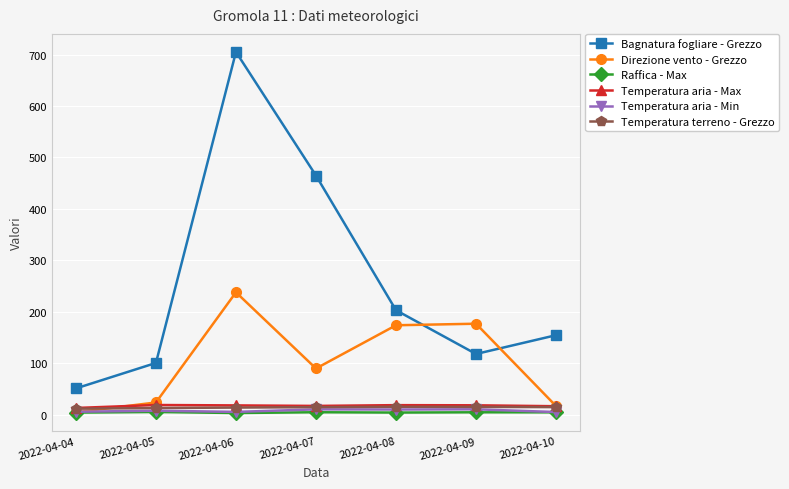

Between 2022-04-05 and 2022-04-09, which series saw the biggest shift?

Direzione vento - Grezzo